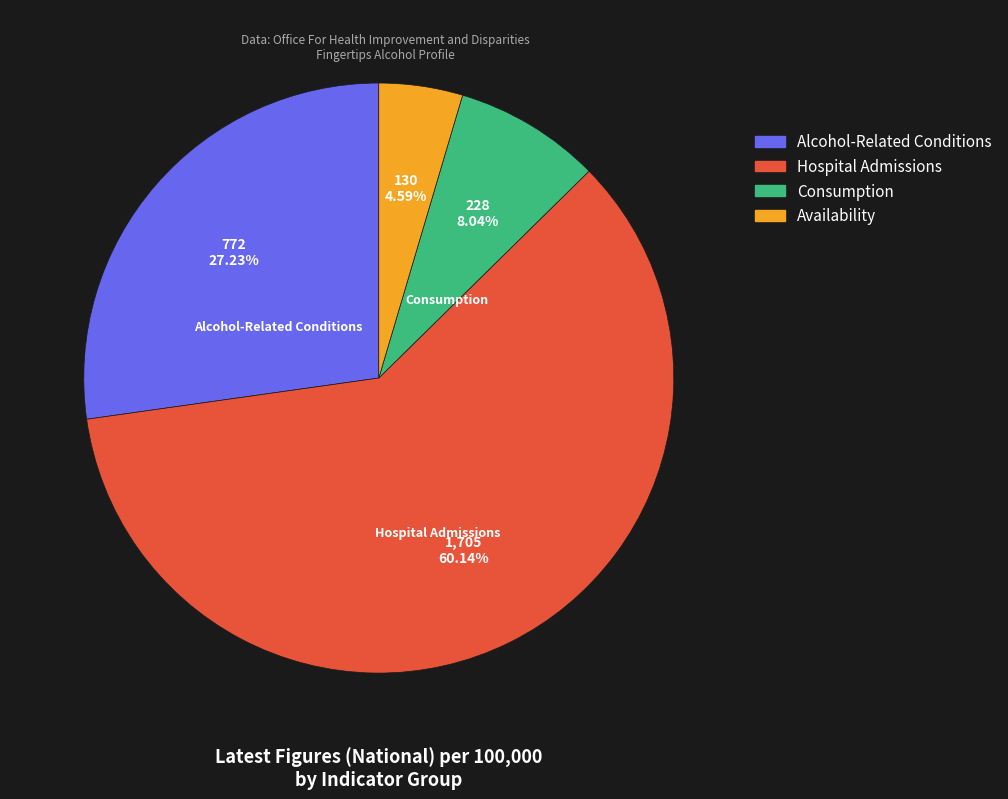

Is there any slice that represents more than half of the pie?

Yes